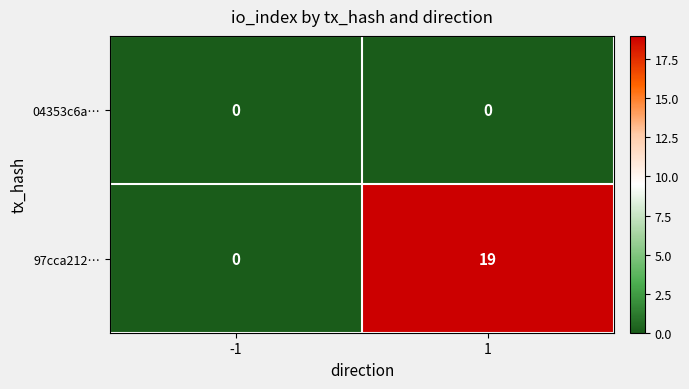

Which series changed the most between -1 and 1?

97cca212…